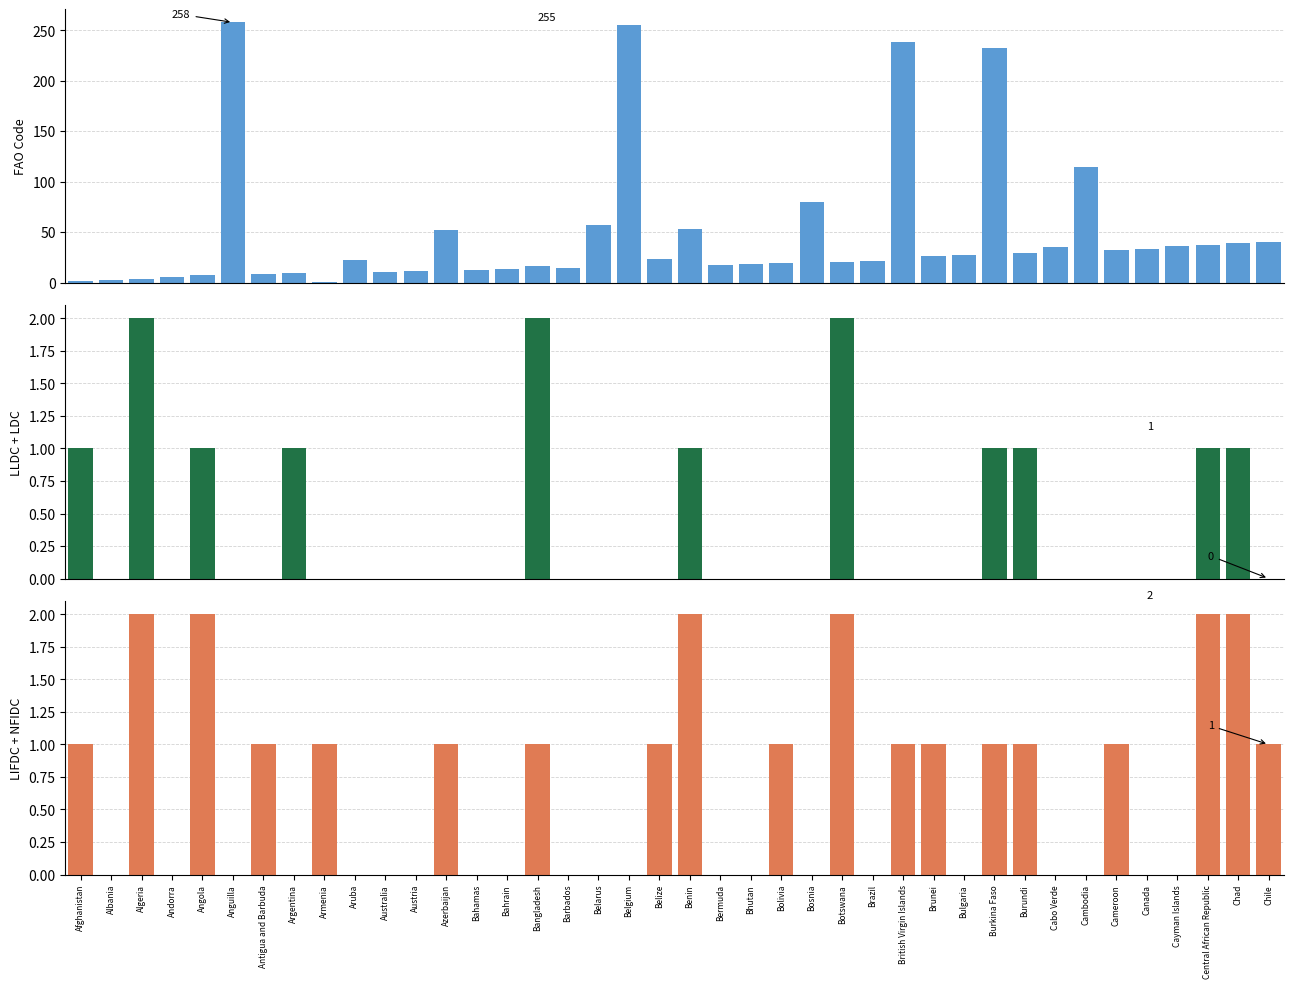

What is the sum of the LIFDC+NFIDC values at Burkina Faso and Algeria?

3